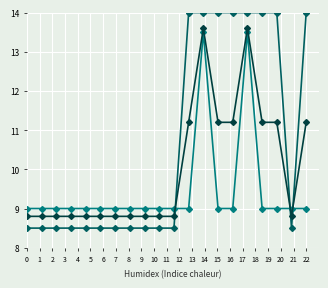

What is the smallest value displayed?

8.5